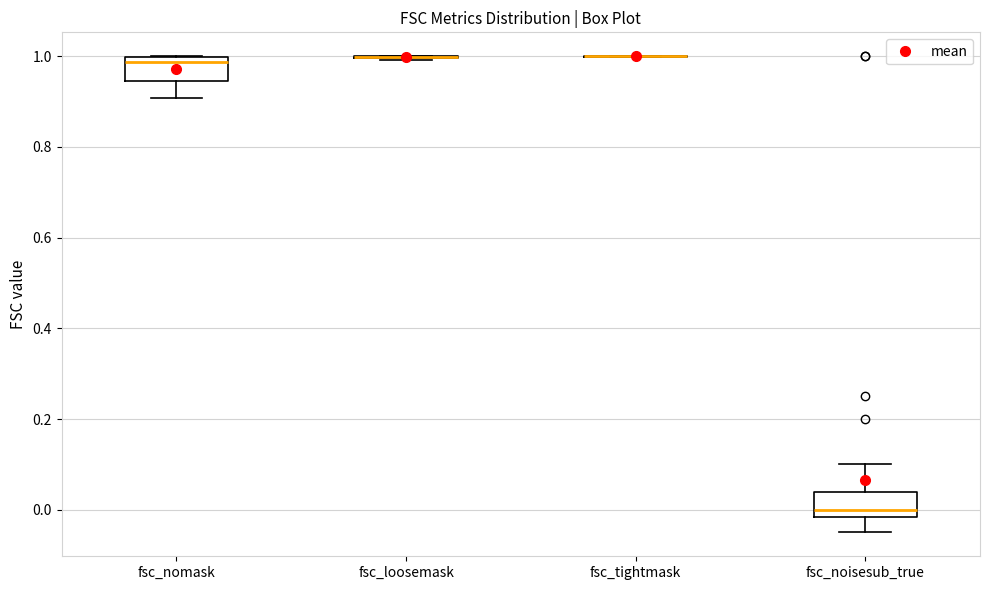

Reading left to right, read every box against the y-axis: the position of its median line, the range the box covers, and the ends of its whiskers. The values are not printed on the chart, so give them approximately, as read against the axis.

fsc_nomask: median 0.98, box 0.94 to 1.00, whiskers 0.90 to 1.00
fsc_loosemask: box collapsed to a line at 1.00, whiskers 1.00 to 1.00
fsc_tightmask: box collapsed to a line at 1.00, whiskers 1.00 to 1.00
fsc_noisesub_true: median 0.00, box -0.02 to 0.04, whiskers -0.04 to 0.10